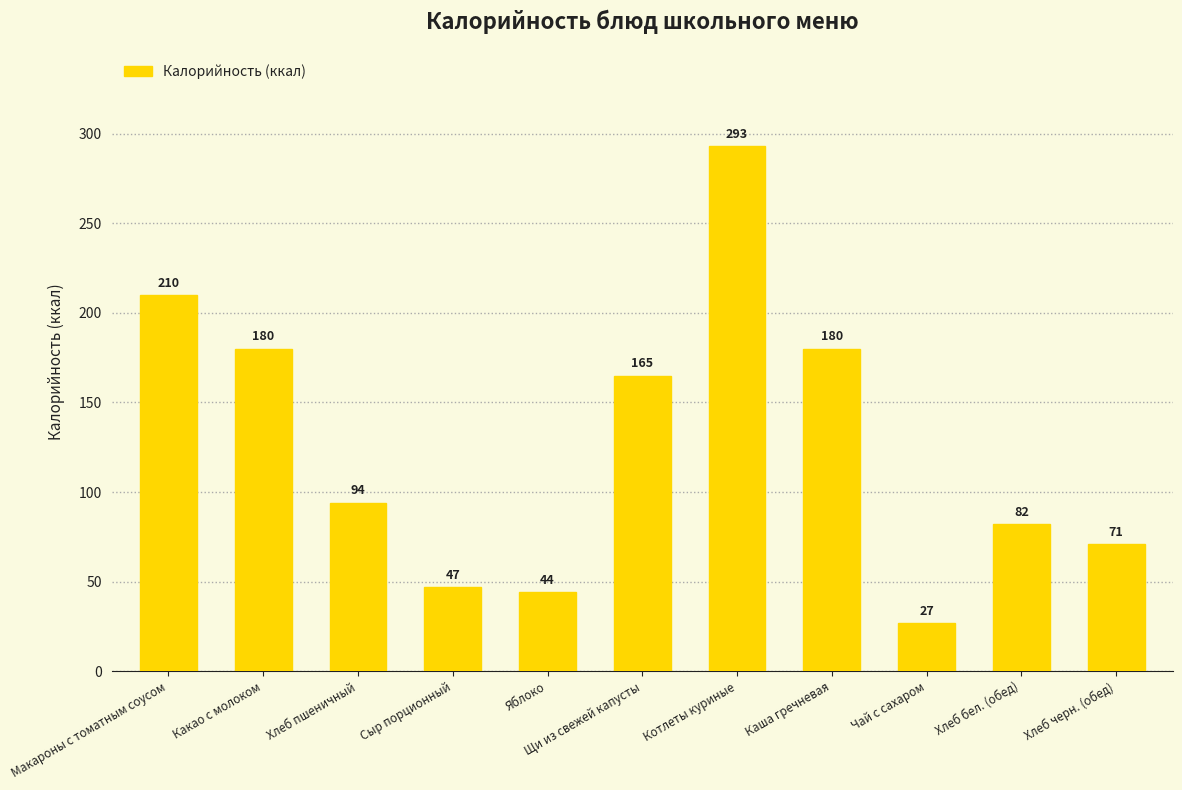

What is the average value?

127